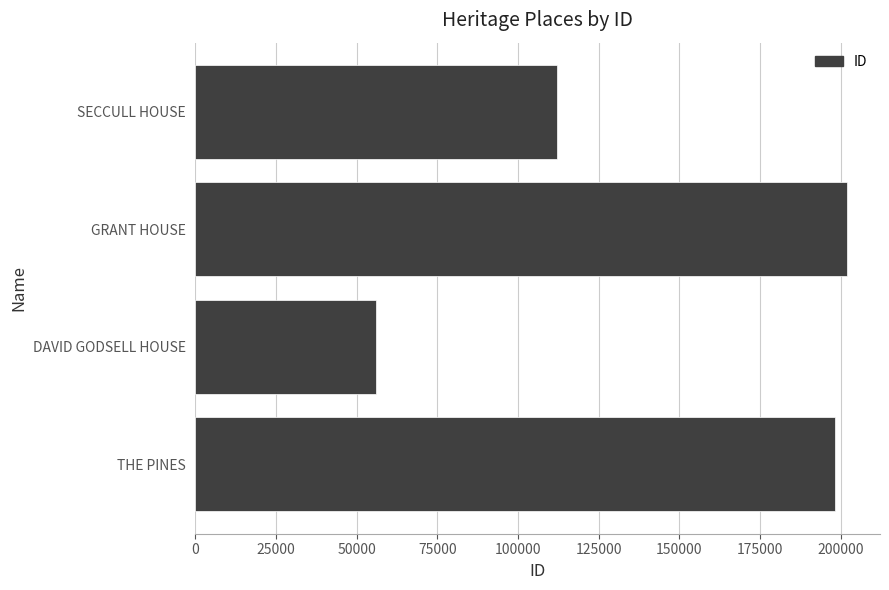

Where is the data nearest to the value 128956?

SECCULL HOUSE